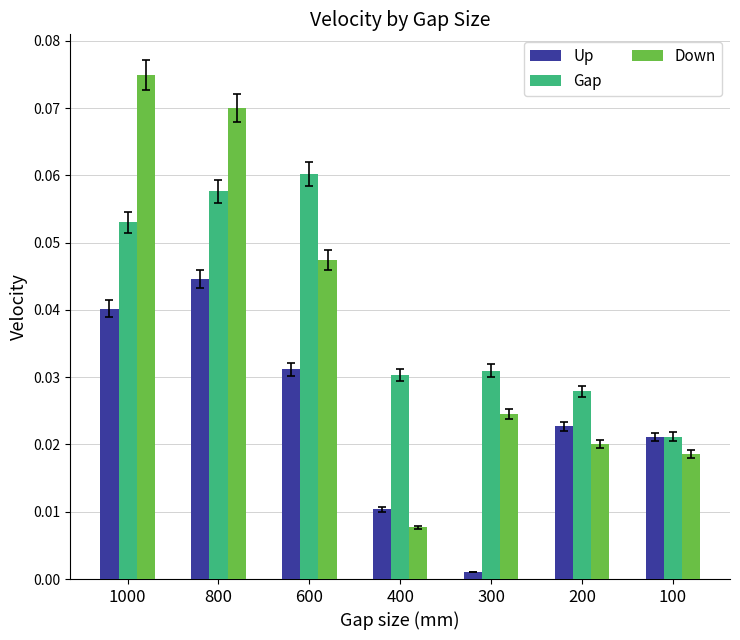

Rank the categories by Up value from lowest to highest.

300, 400, 100, 200, 600, 1000, 800